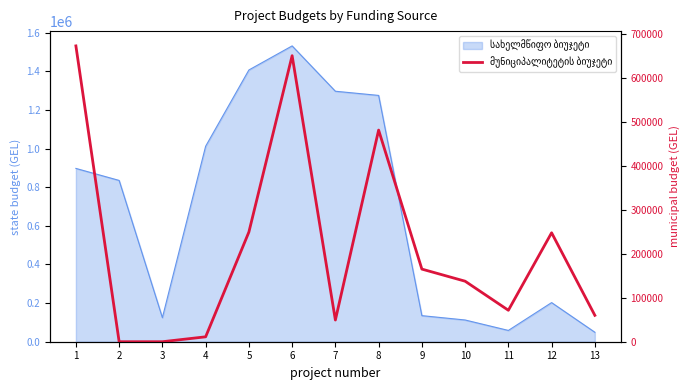

How many values are below 137500?

6